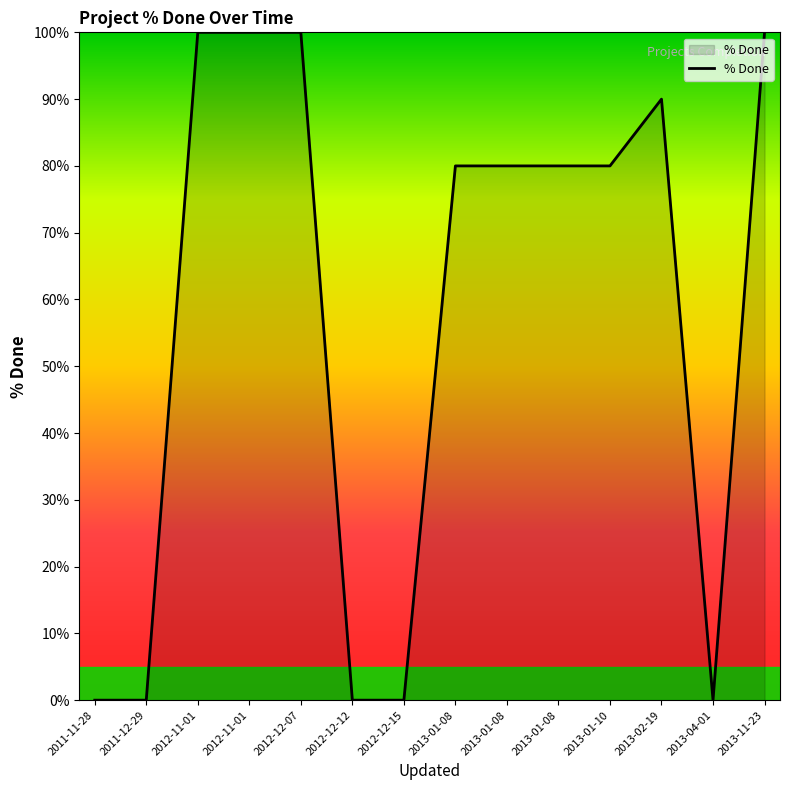

Which label corresponds to the smallest value in the chart?

2011-11-28